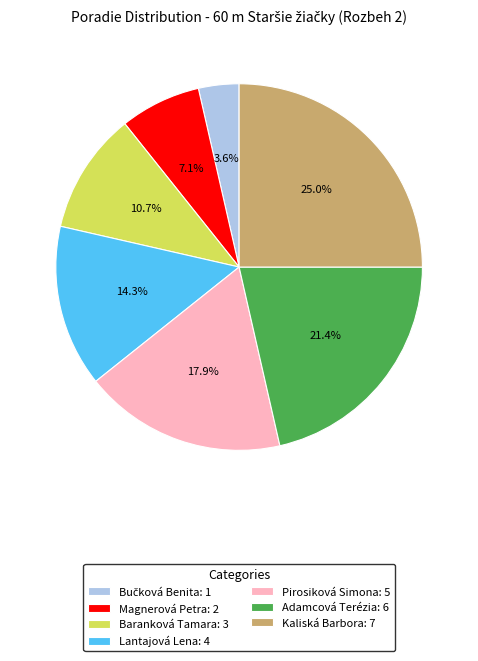

What percentage is NOT represented by Kaliská Barbora?

75.0%